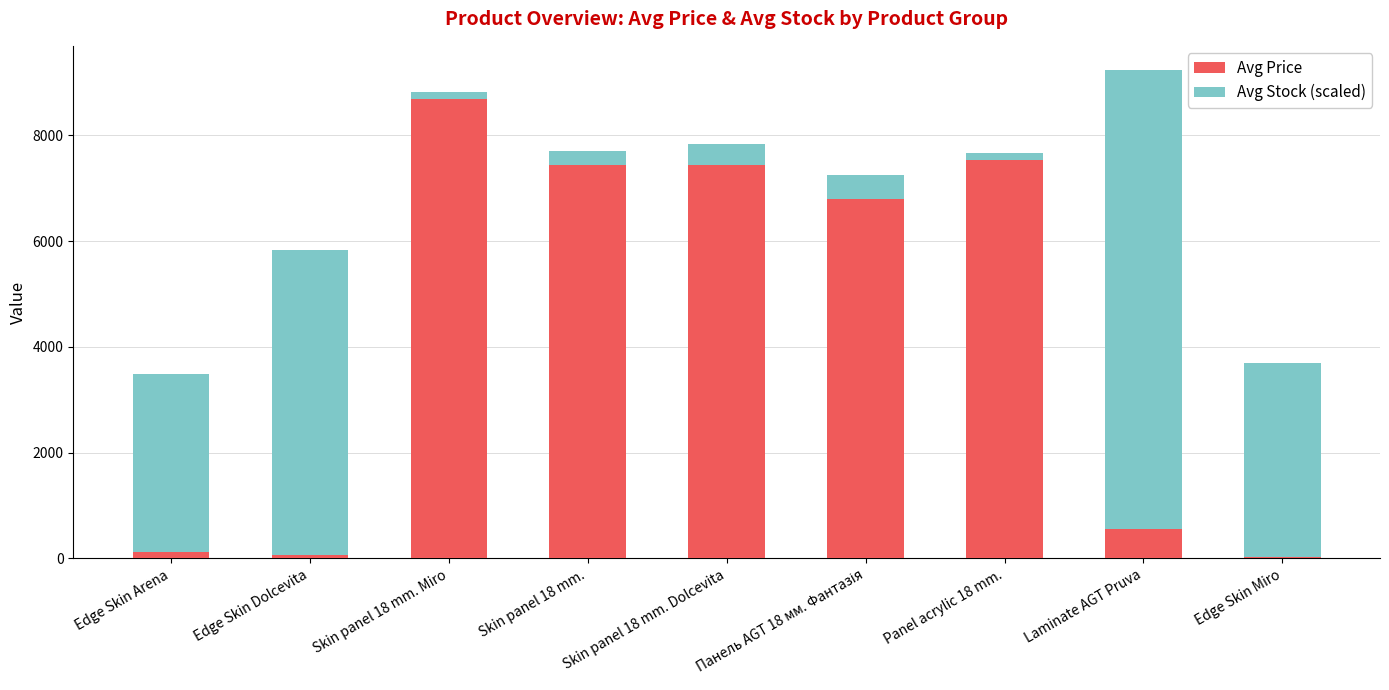

What is the sum of all Avg Price values?

38661.1